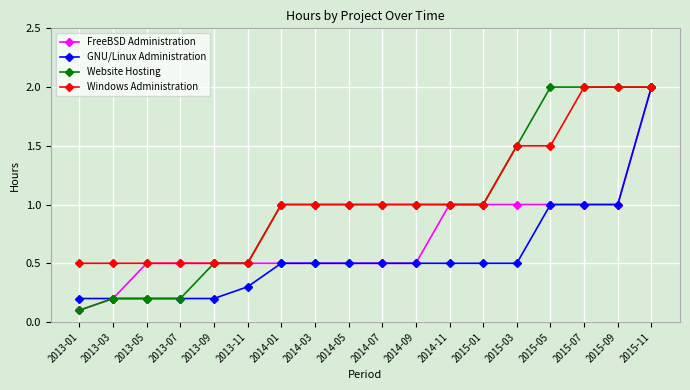

What is the total value across all series at 2014-05?

3.0